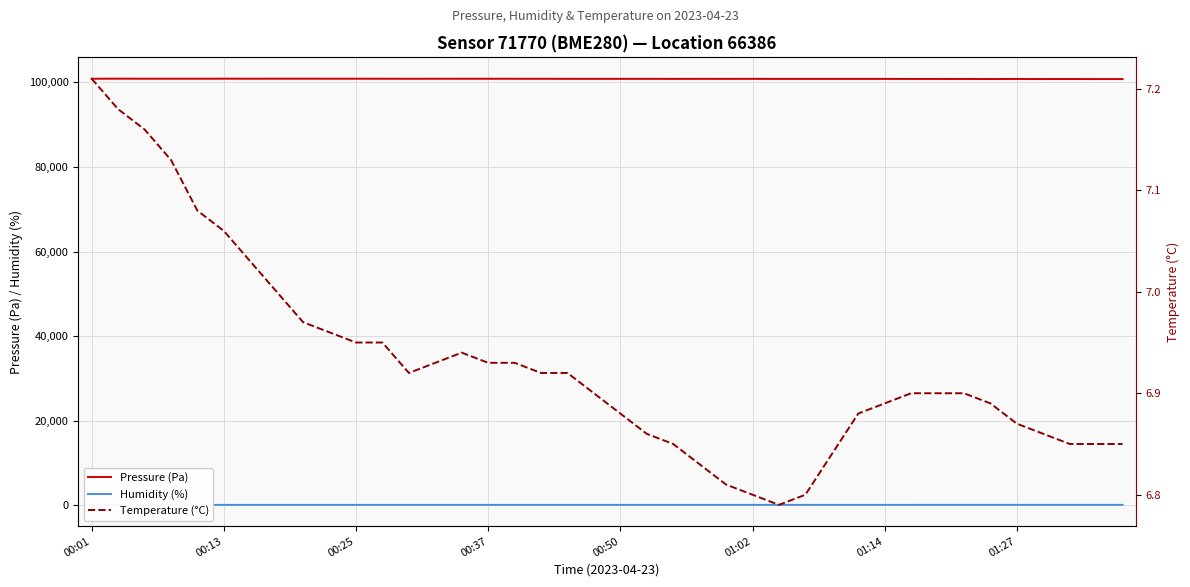

What is the highest value of the Humidity (%) series?

94.8